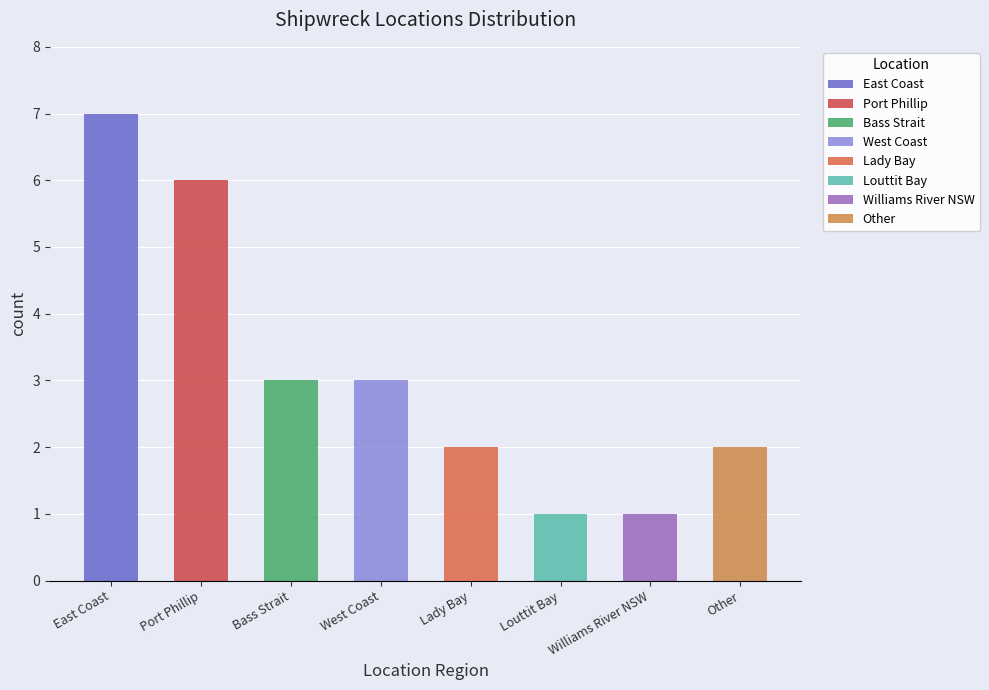

What is the difference between the maximum and minimum values?

6